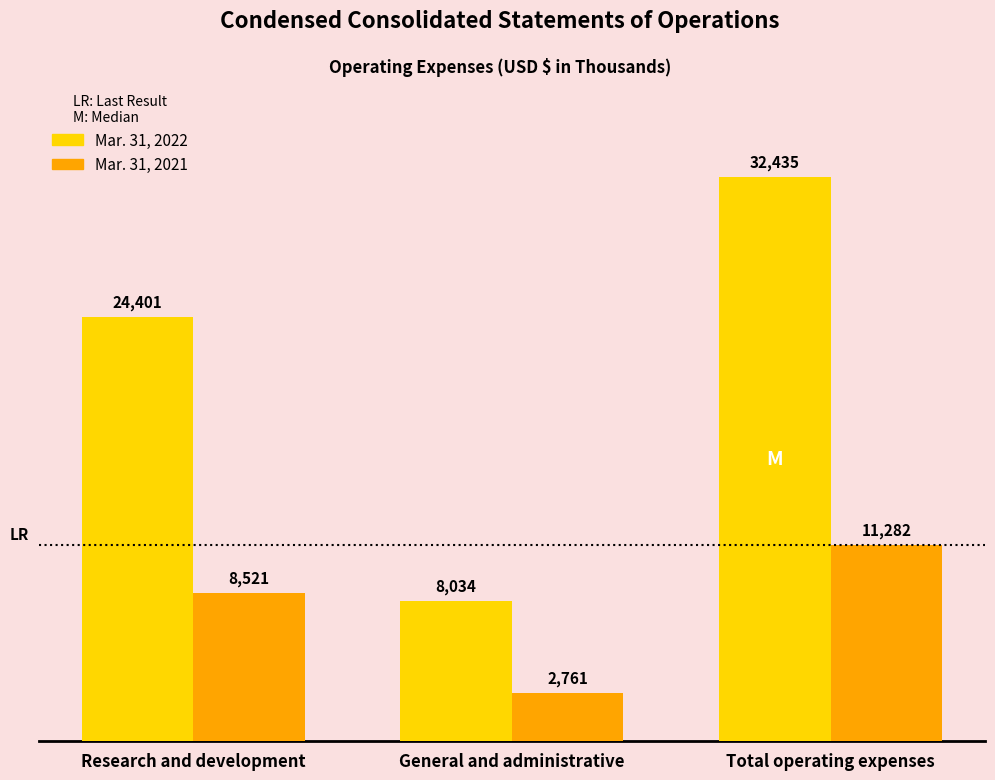

Which series has the largest total across all categories?

Mar. 31, 2022